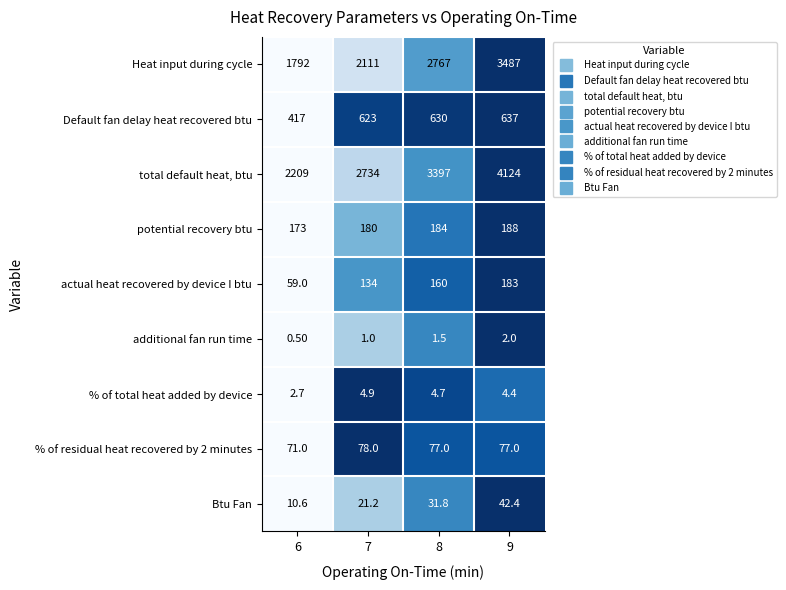

What is the total value across all series at 9?

8744.8